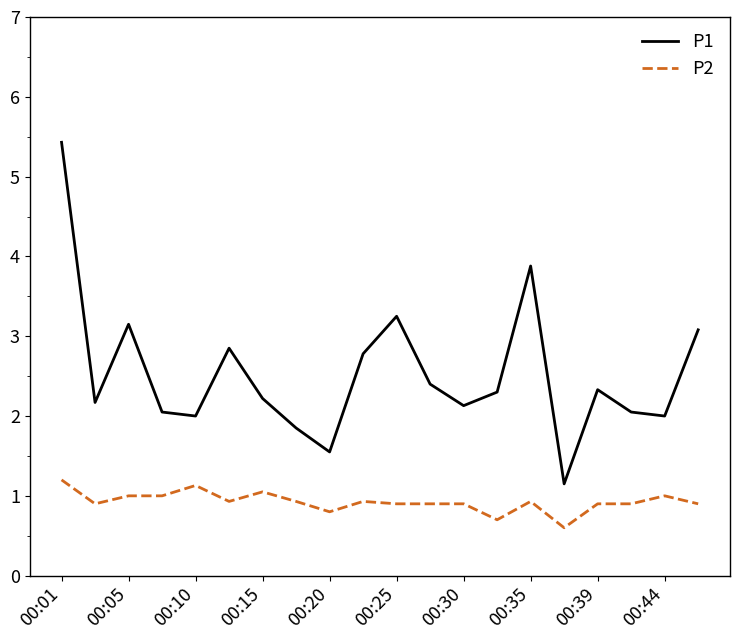

At how many categories does at least one series exceed 4?

1